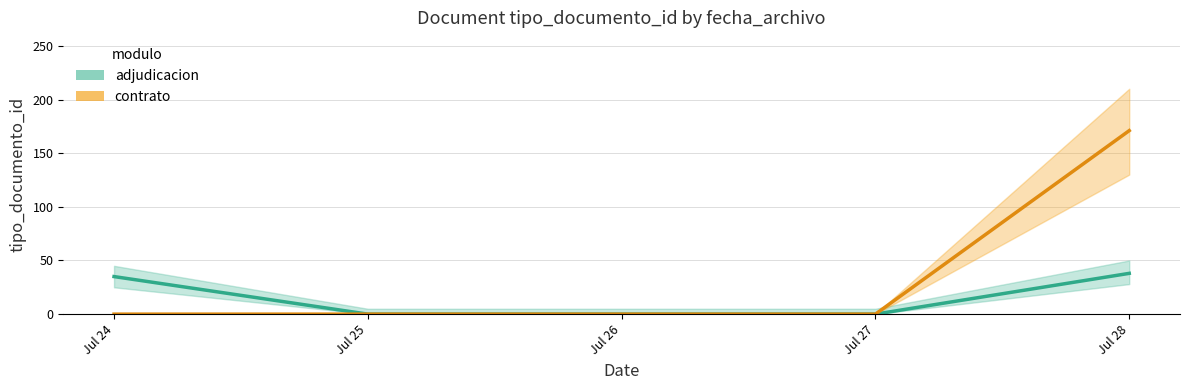

What is the value of the adjudicacion point at the 1st from the left?

35